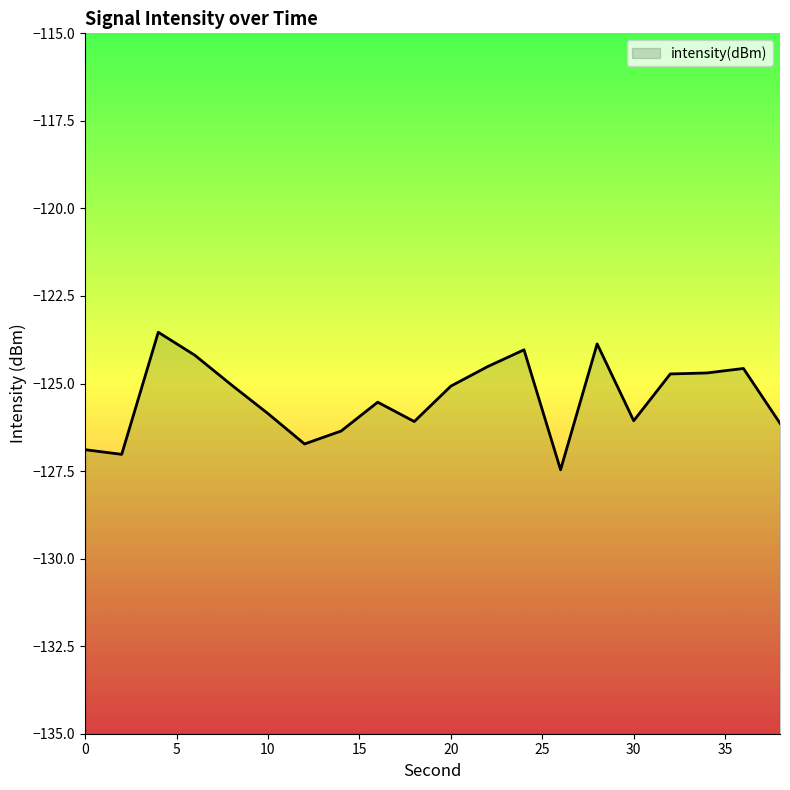

Reading right to left, transcribe all the data shown in this chart.

-126.1	-124.6	-124.7	-124.7	-126.1	-123.9	-127.5	-124.0	-124.5	-125.1	-126.1	-125.5	-126.4	-126.7	-125.9	-125.0	-124.2	-123.5	-127.0	-126.9